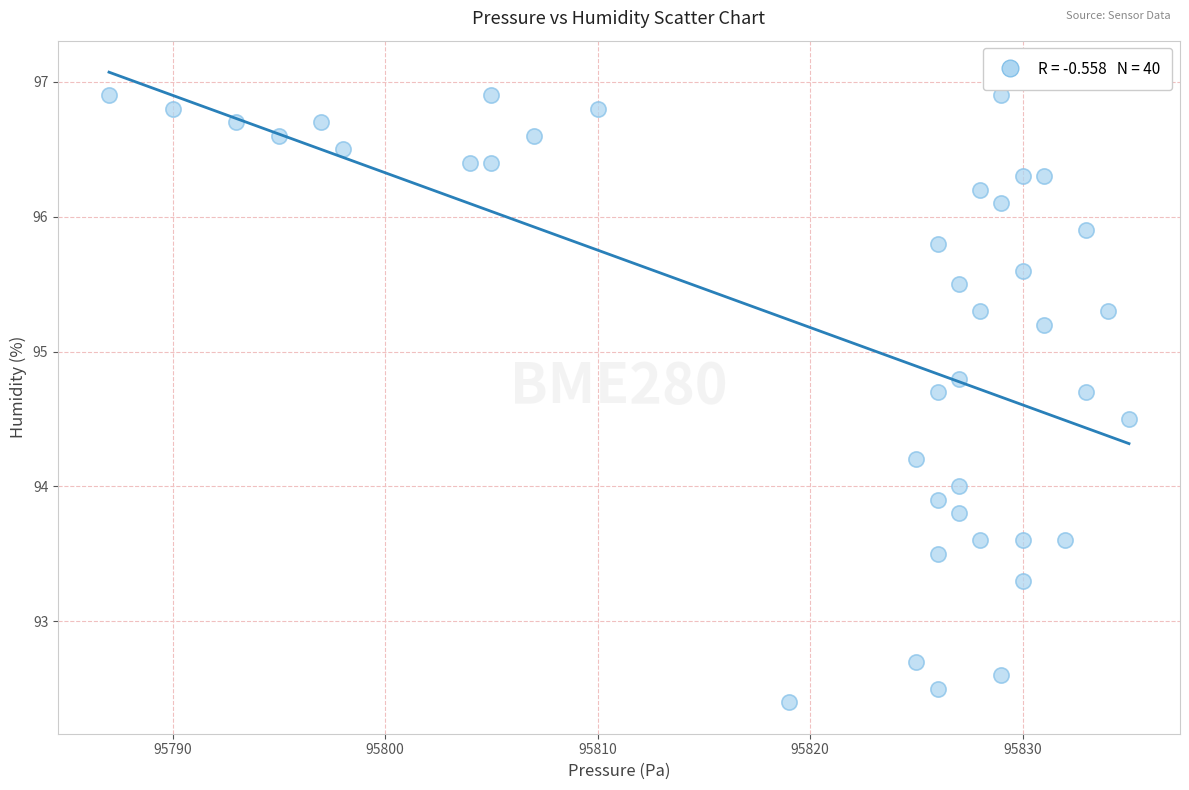

What is the range of X values (max minus min)?

48.0